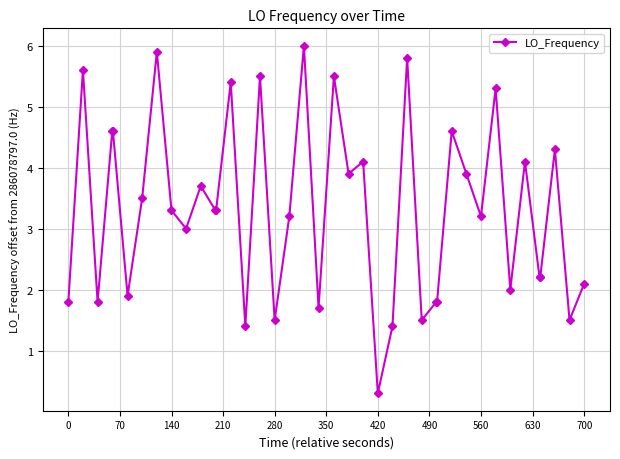

What is the value of the 7th point from the left?

3.5